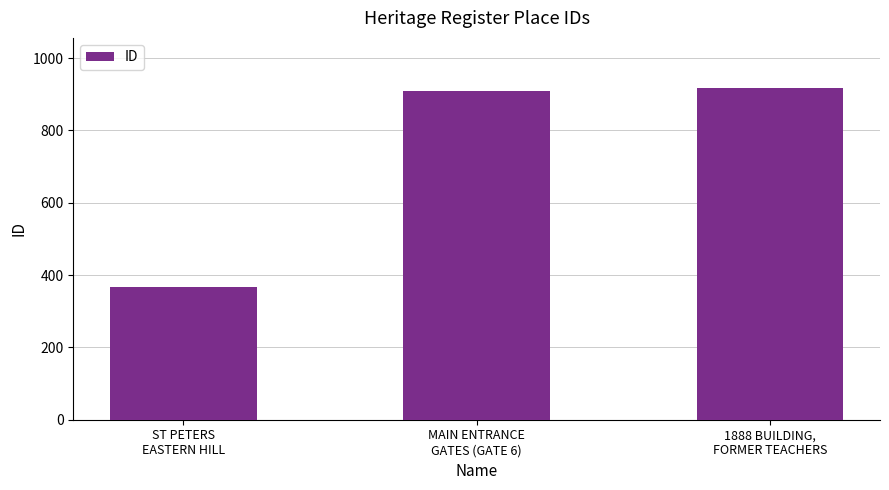

What is the difference between the maximum and minimum values?

550